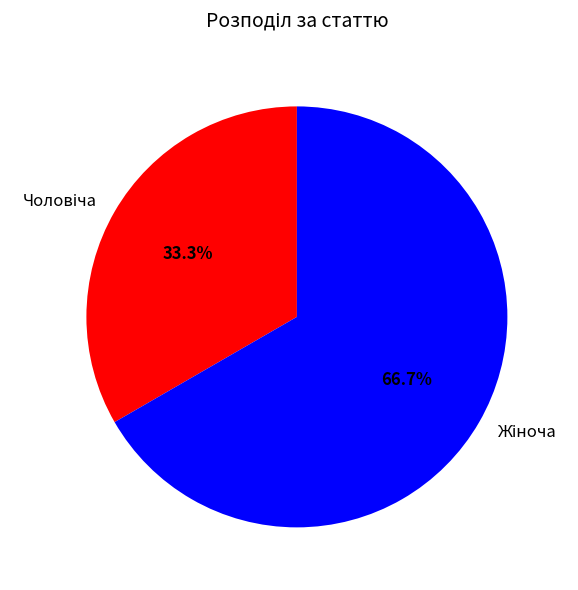

Does any single category account for the majority?

Yes